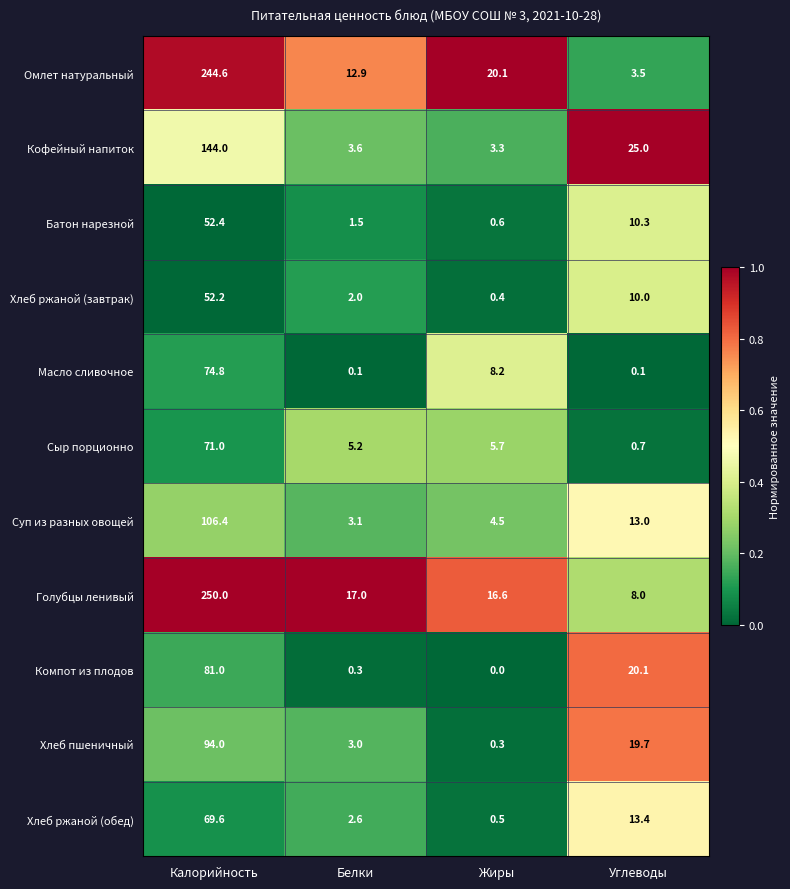

The value of Масло сливочное at Углеводы is 0.1. True or false?

True